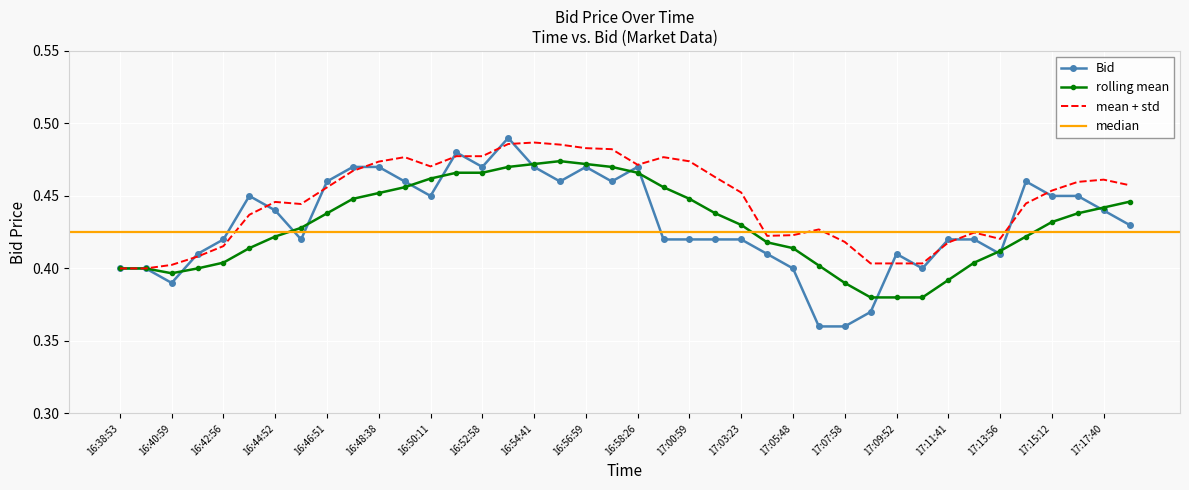

Rank the categories by value from highest to lowest.

16:53:38, 16:51:44, 16:58:26, 16:56:59, 16:54:41, 16:52:58, 16:48:38, 16:47:53, 17:14:58, 16:57:39, 16:55:57, 16:49:30, 16:46:51, 17:16:49, 17:15:12, 16:50:11, 16:43:24, 17:17:40, 16:44:52, 17:18:58, 17:12:41, 17:11:41, 17:03:23, 17:01:46, 17:00:59, 16:59:58, 16:45:56, 16:42:56, 17:13:56, 17:09:52, 17:04:59, 16:41:55, 17:10:56, 17:05:48, 16:39:52, 16:38:53, 16:40:59, 17:08:59, 17:07:58, 17:06:55